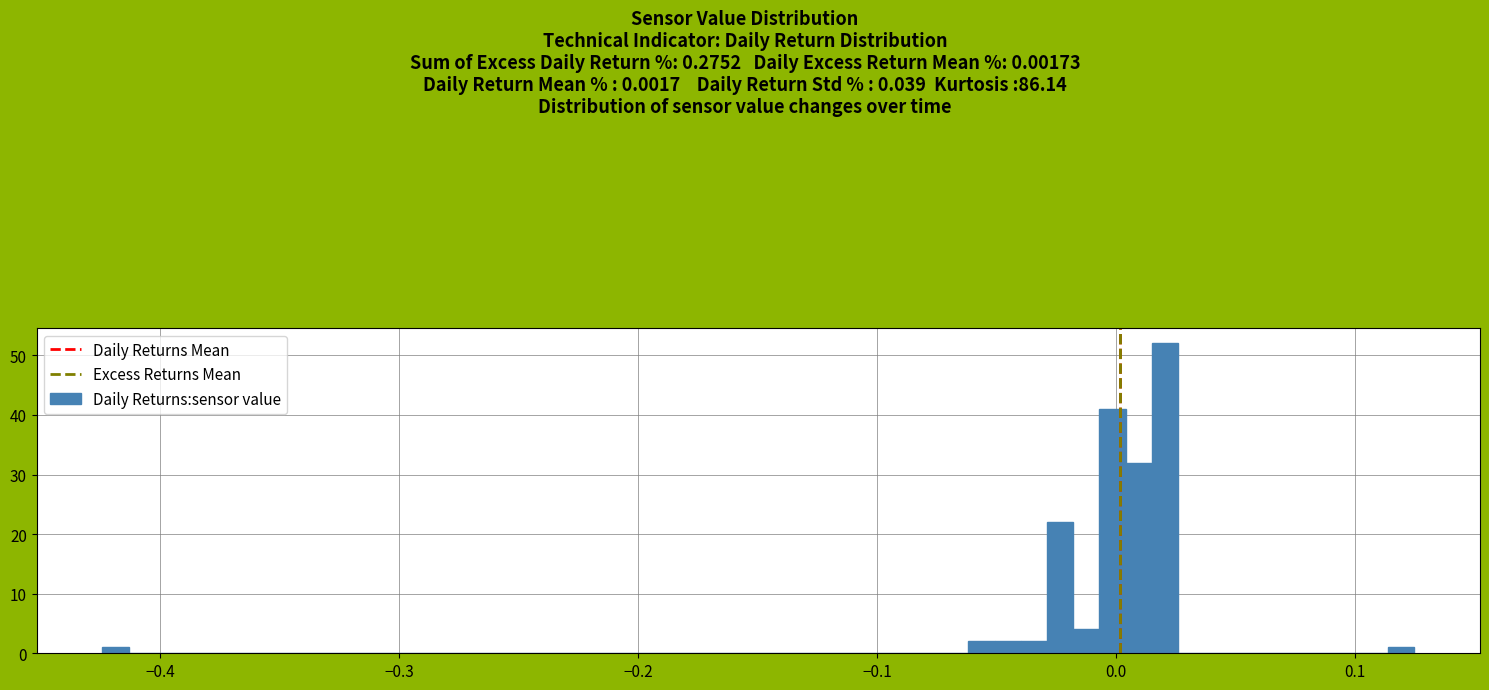

Around what value on the x-axis is the tallest bar? Give the approximate position of its centre, as read against the axis.

0.02